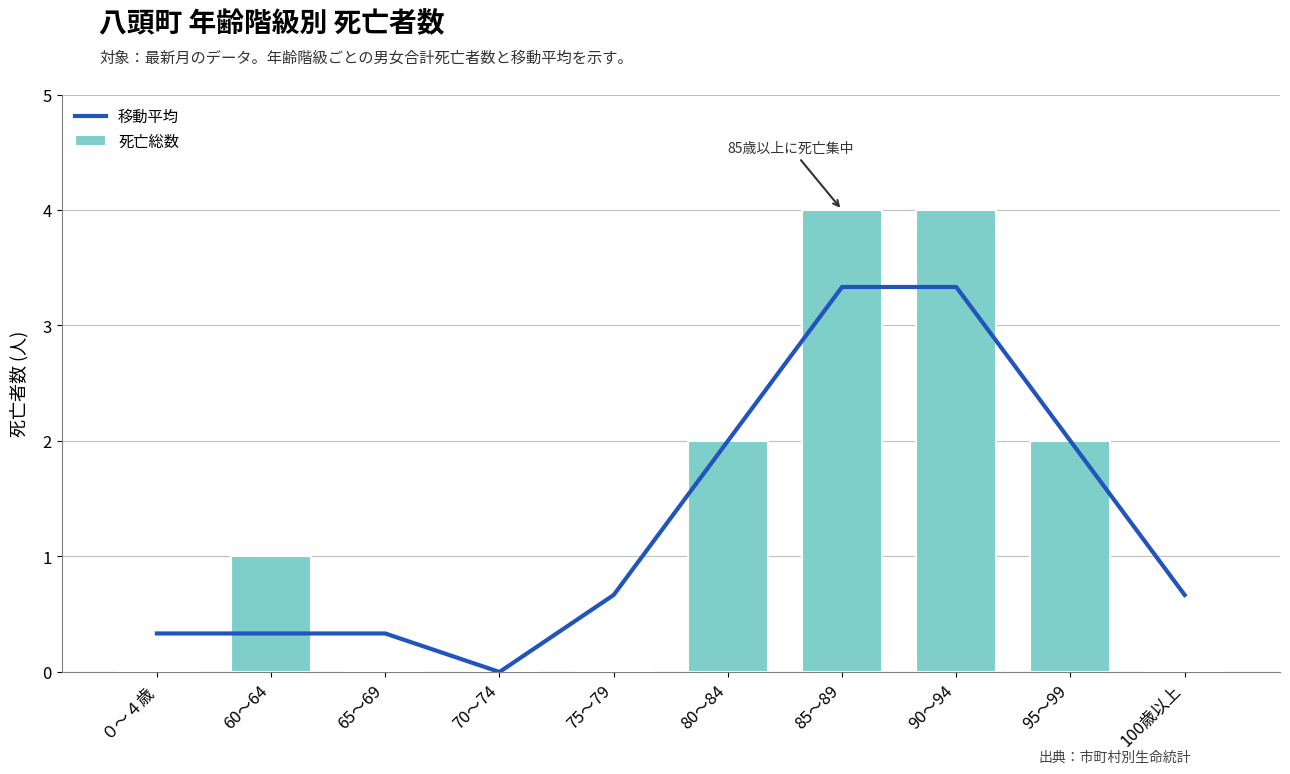

What are all the series names shown in the legend?

移動平均, 死亡総数